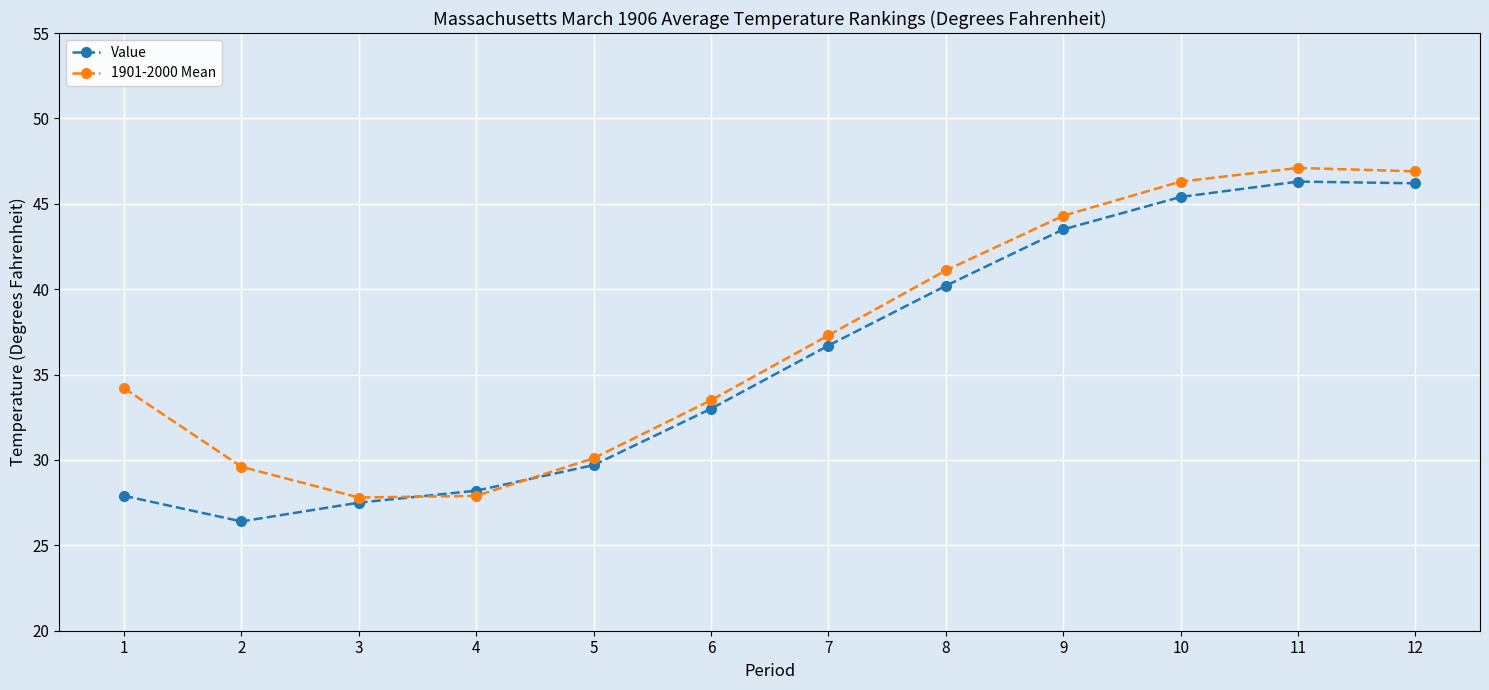

Rank the series by their average value, from lowest to highest.

Value, 1901-2000 Mean